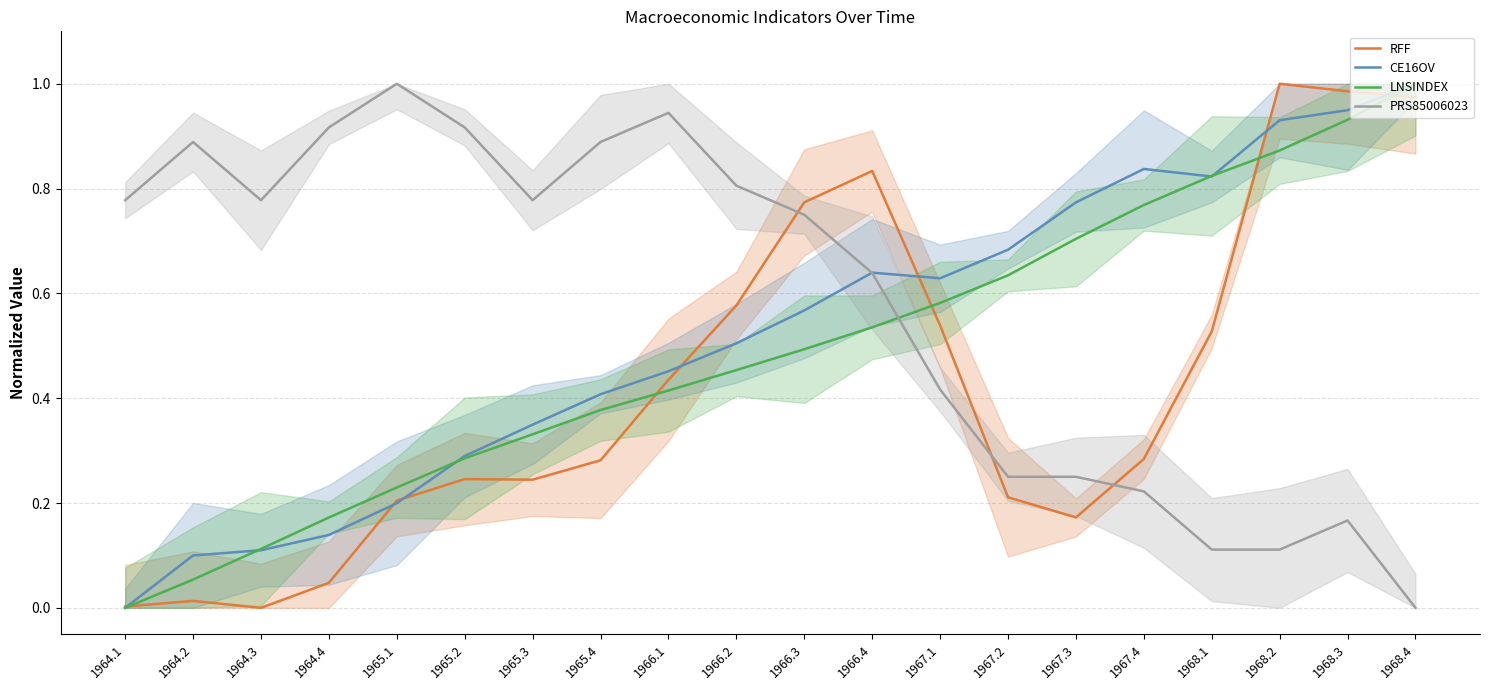

Does the chart display data point markers on the line(s)?

No